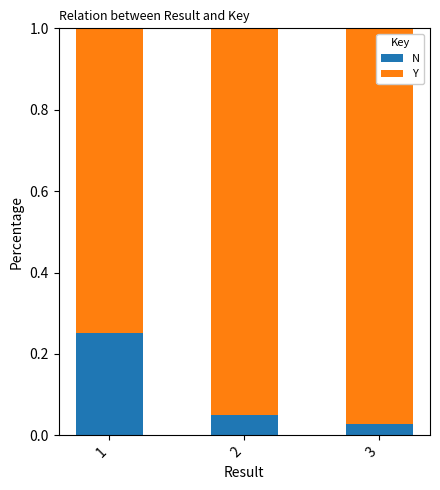

Where is N nearest to the value 0?

3